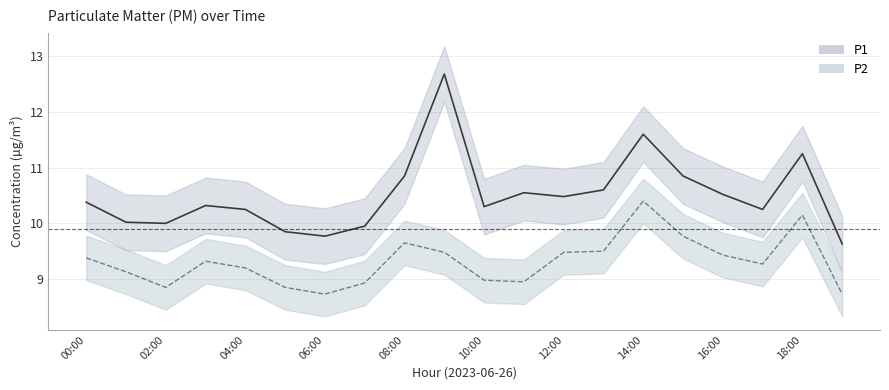

What is the total value across all series at 03:00?

19.6